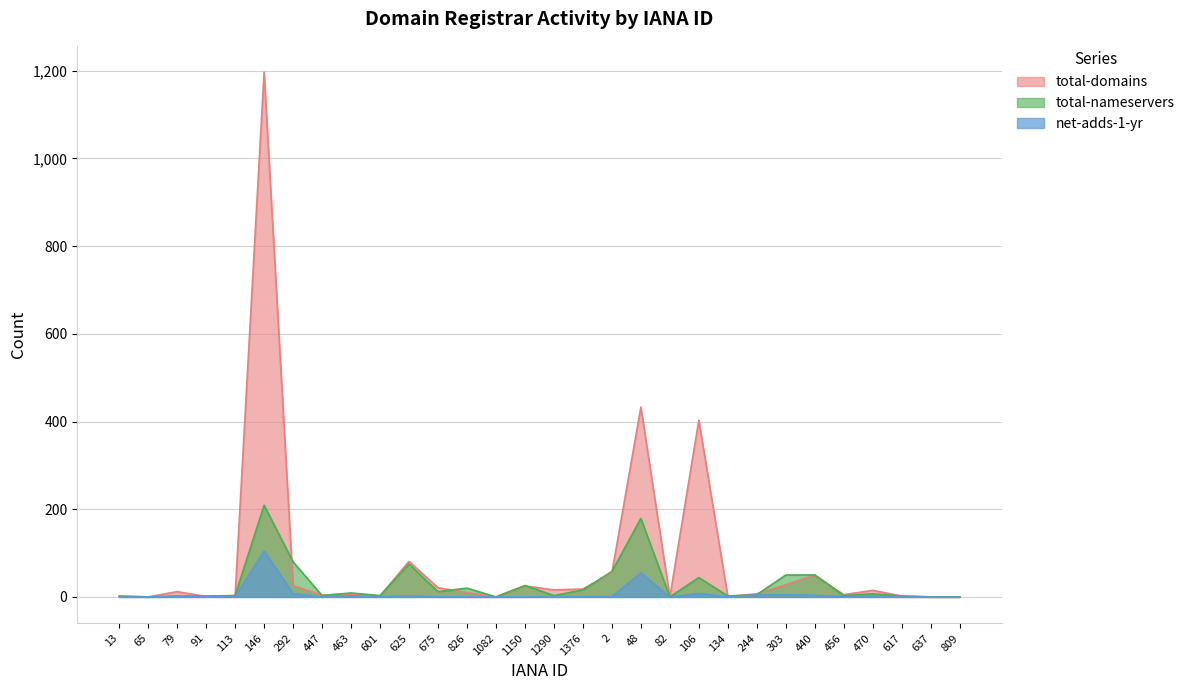

Which has a higher value, 1150 or 1376?

1150